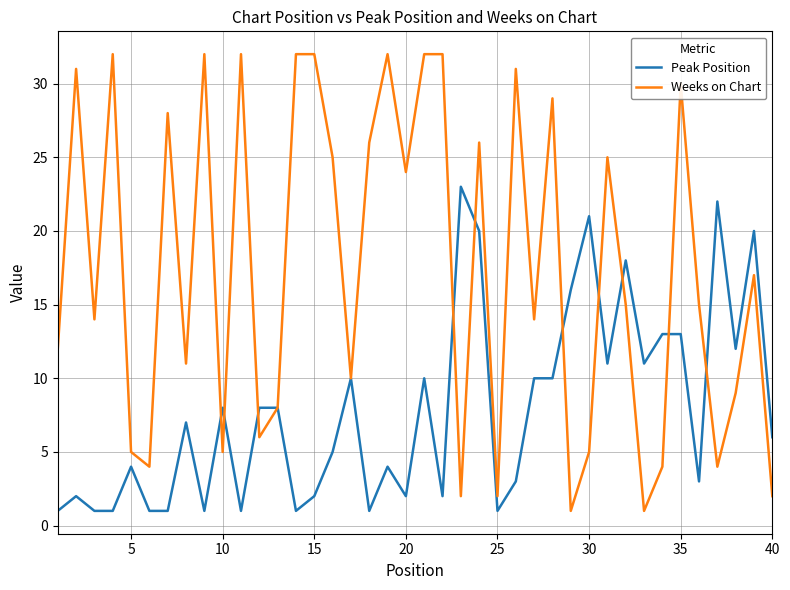

Which series has the largest total across all categories?

Weeks on Chart